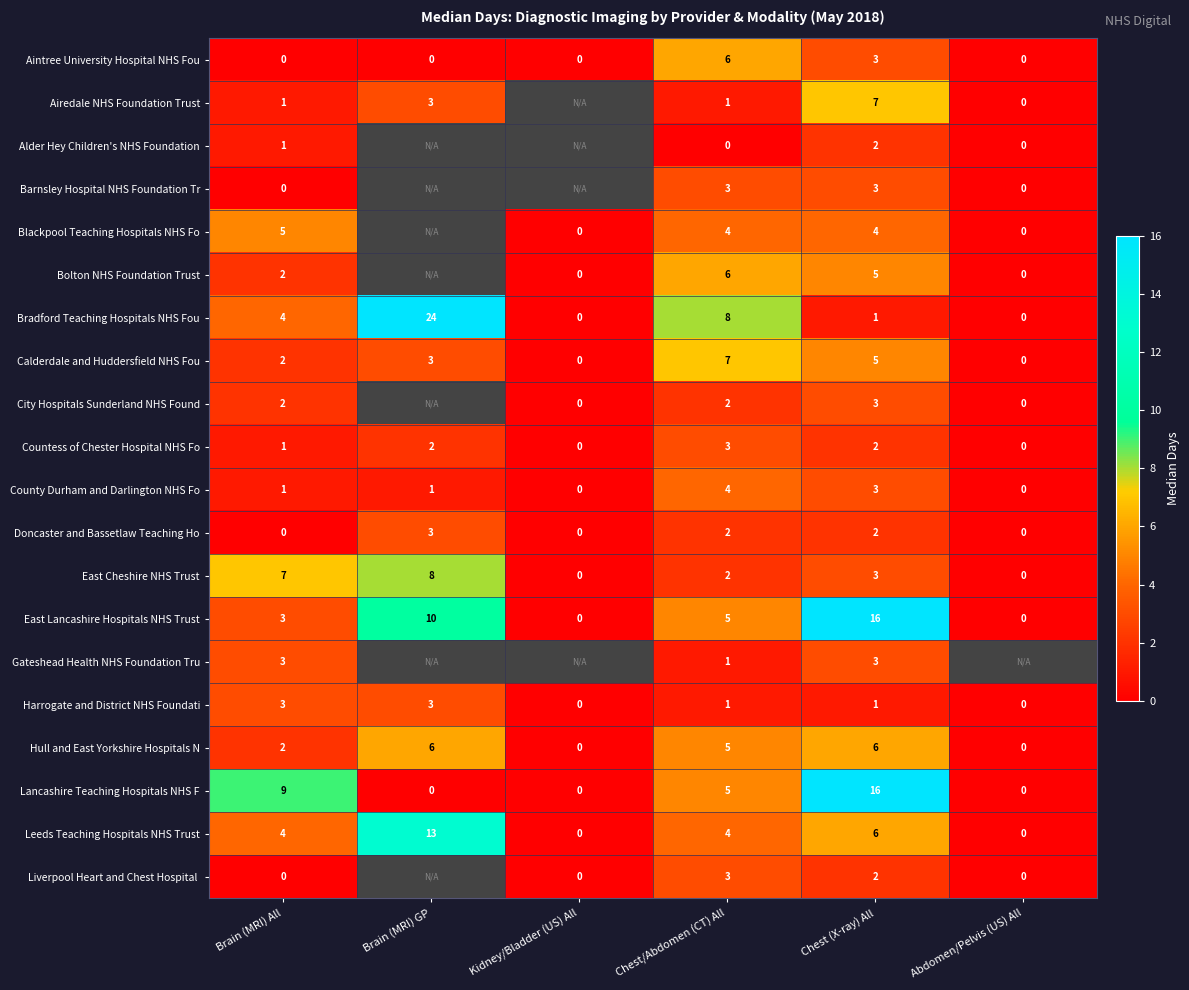

What is the average value of the Bradford Teaching Hospitals NHS Fou series?

6